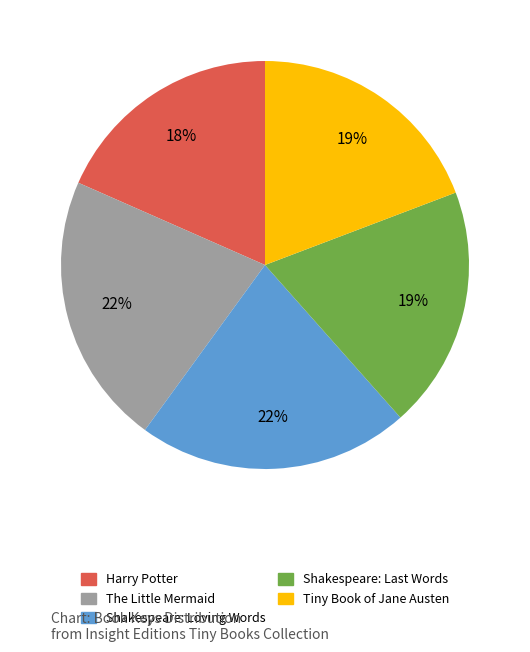

Combined, do Harry Potter and Shakespeare: Loving Words account for over 50%?

No